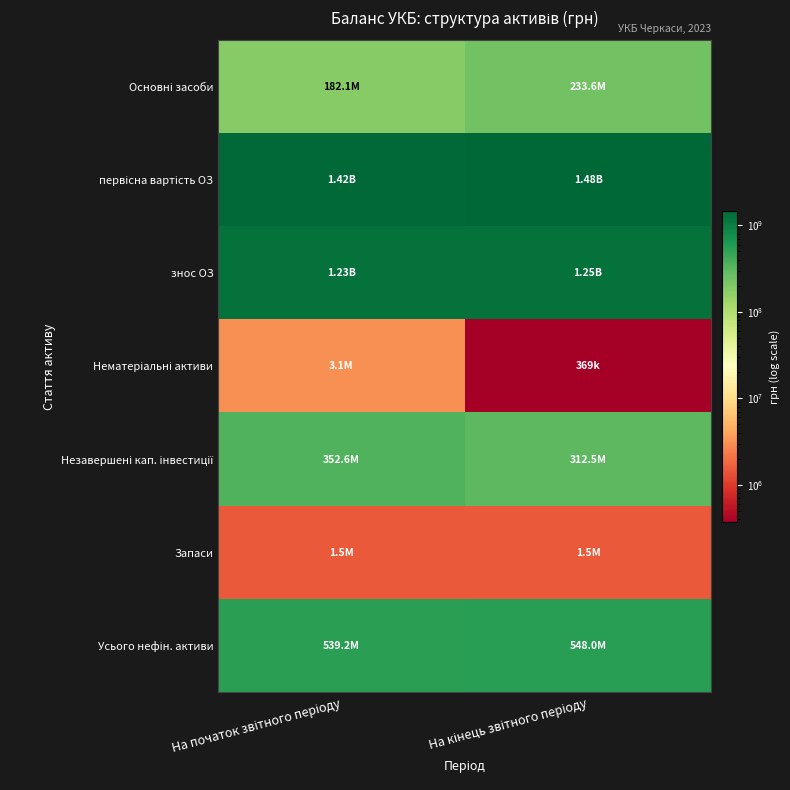

Between На початок звітного періоду and На кінець звітного періоду, which series saw the biggest shift?

первісна вартість ОЗ